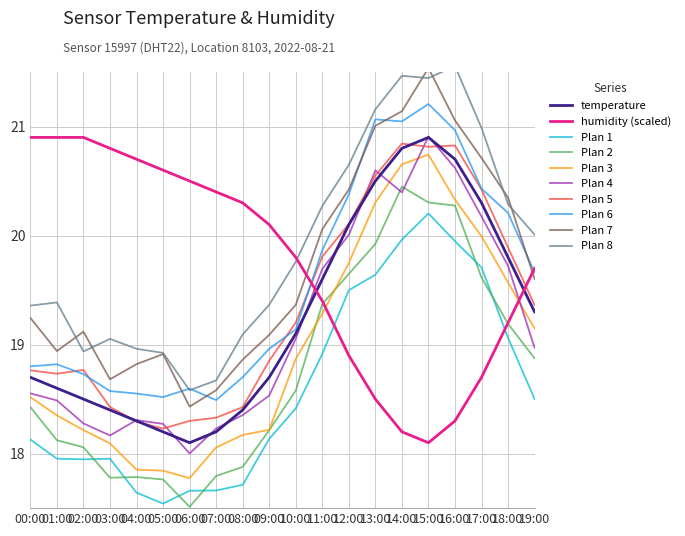

Is the value of Plan 1 at 09:00 greater than the value of humidity (scaled) at 08:00?

No